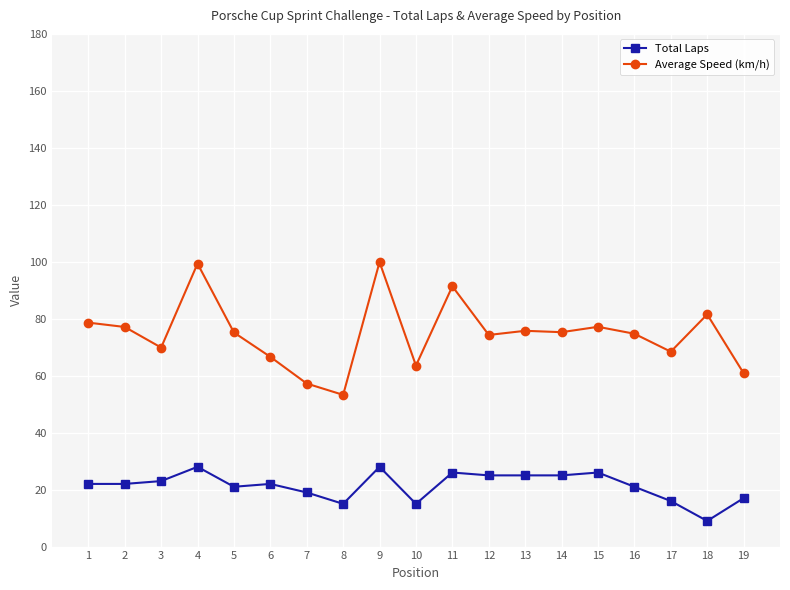

List the series in order of their overall mean, highest first.

Average Speed (km/h), Total Laps